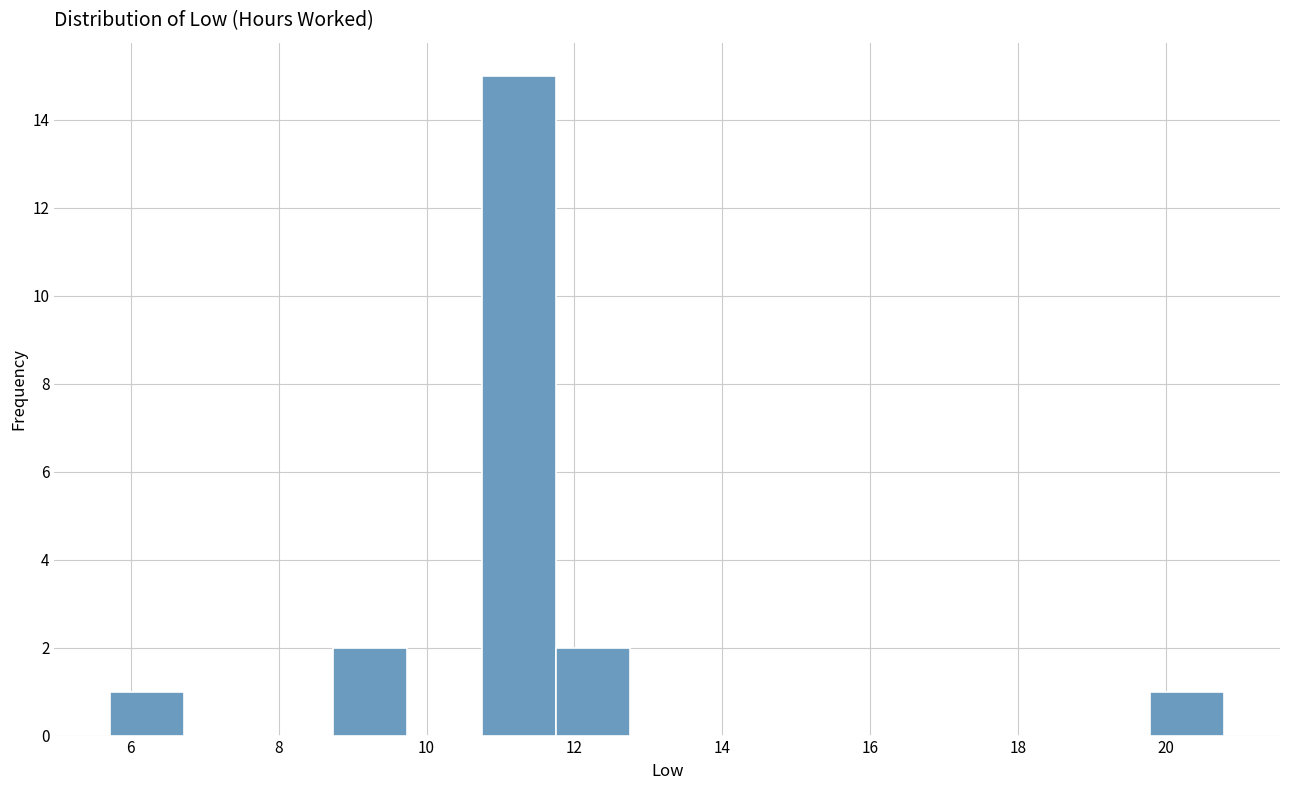

Reading left to right, list every bar in this chart as the range it spans on the x-axis followed by its height. Neither the bar edges nor the heights are printed on the chart, so give them approximately, as read against the axes.

5.8 to 6.8: 1
6.8 to 7.8: 0
7.8 to 8.8: 0
8.8 to 9.8: 2
9.8 to 10.8: 0
10.8 to 11.8: 15
11.8 to 12.8: 2
12.8 to 13.8: 0
13.8 to 14.8: 0
14.8 to 15.8: 0
15.8 to 16.8: 0
16.8 to 17.8: 0
17.8 to 18.8: 0
18.8 to 19.8: 0
19.8 to 20.8: 1